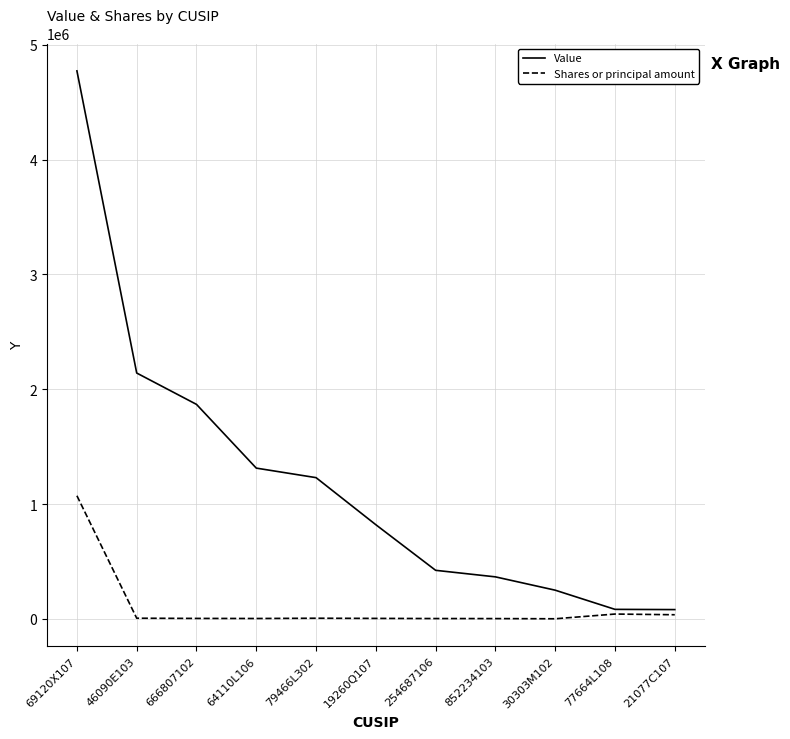

True or false: Shares or principal amount has a value of 512801 at 69120X107.

False